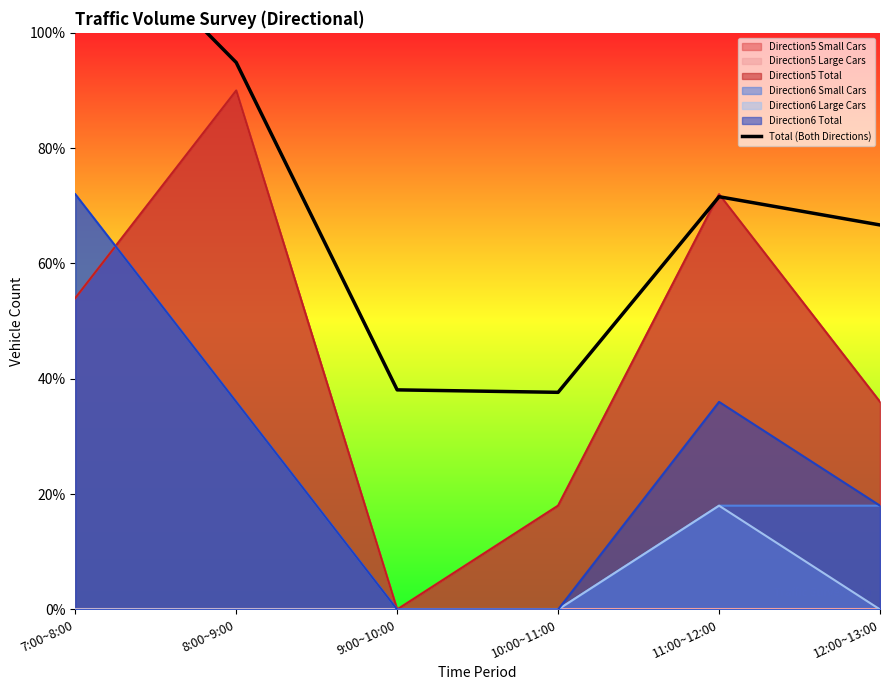

How many points are higher than both their immediate neighbors (excluding endpoints)?

1